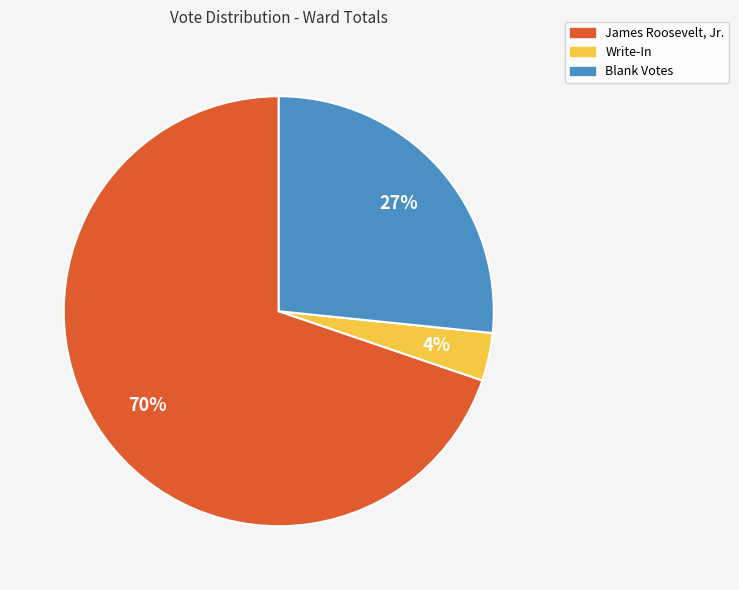

To the nearest percent, what is the combined percentage of James Roosevelt, Jr. and Write-In?

73%